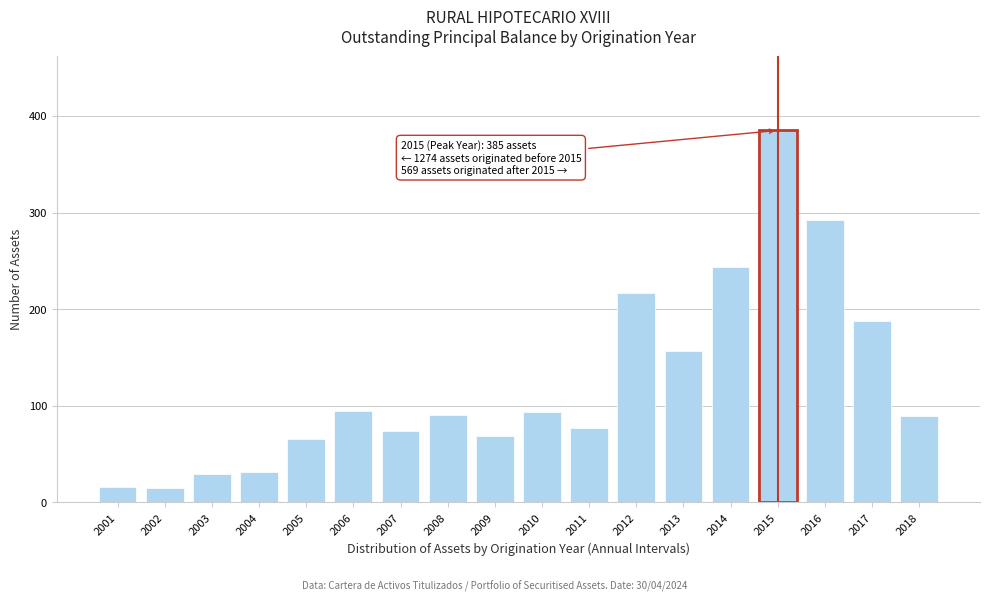

What is the minimum value shown in the chart?

15